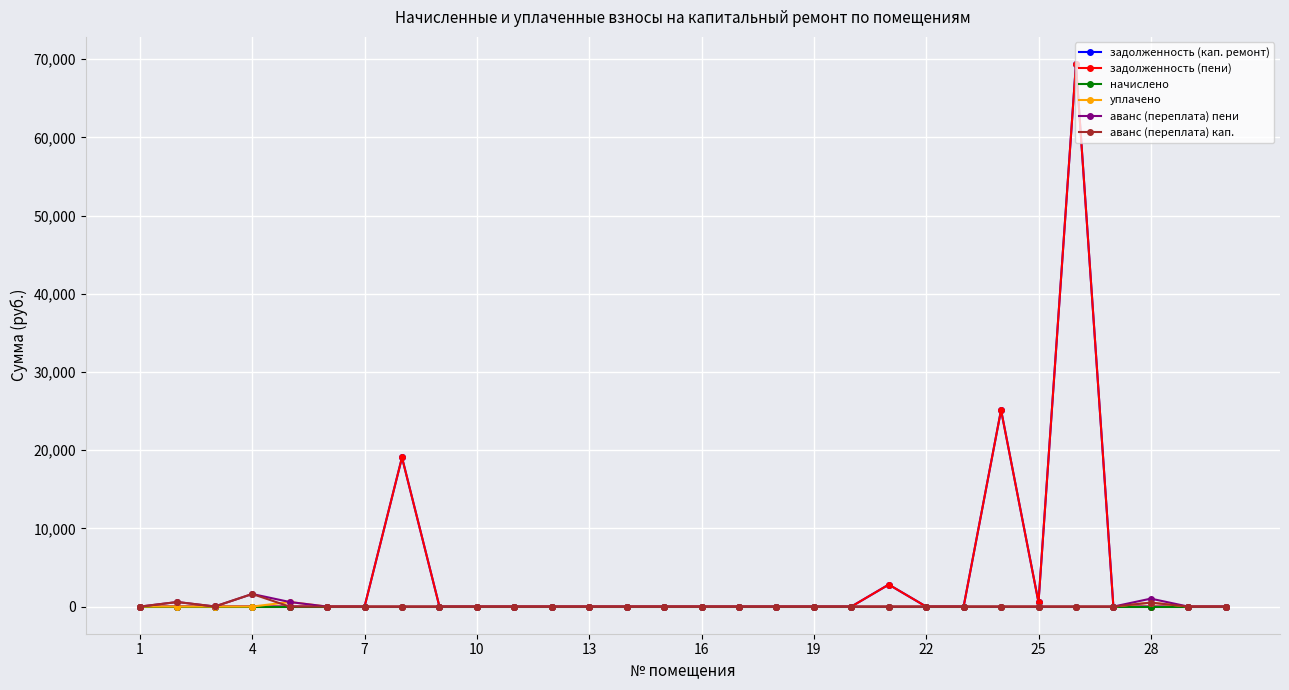

True or false: аванс (переплата) пени and задолженность (пени) cross at least once.

False